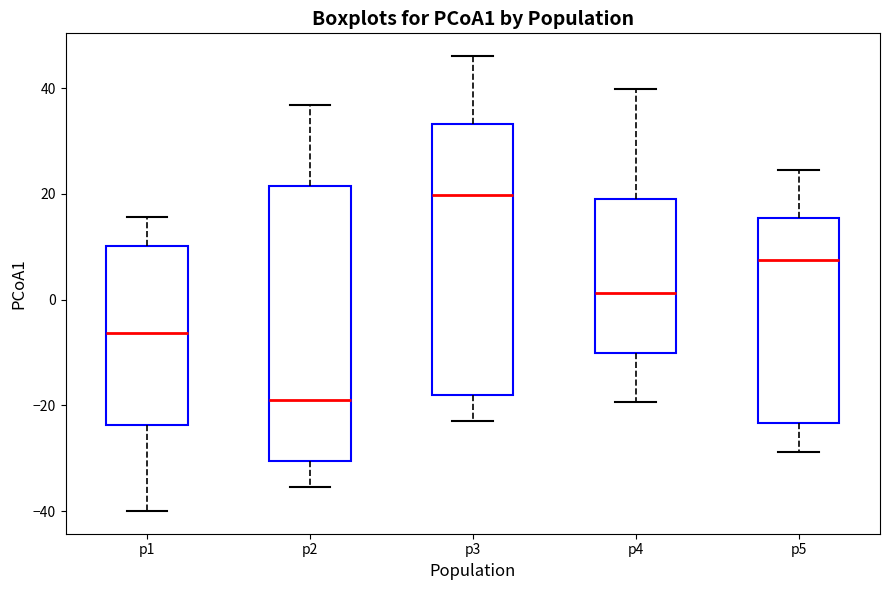

Which box has the highest median line?

p3